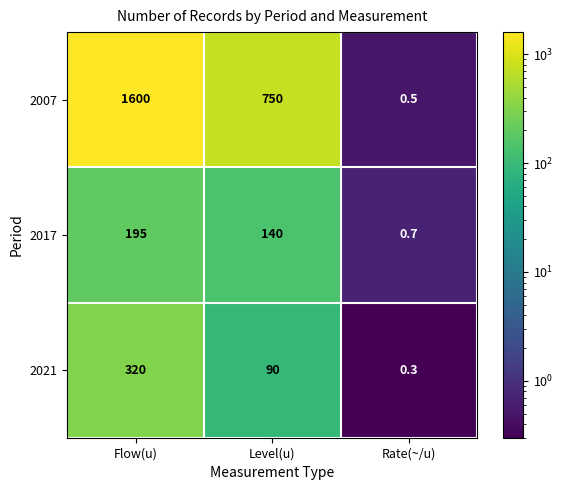

Read the 2007 value at Flow(u).

1600.0